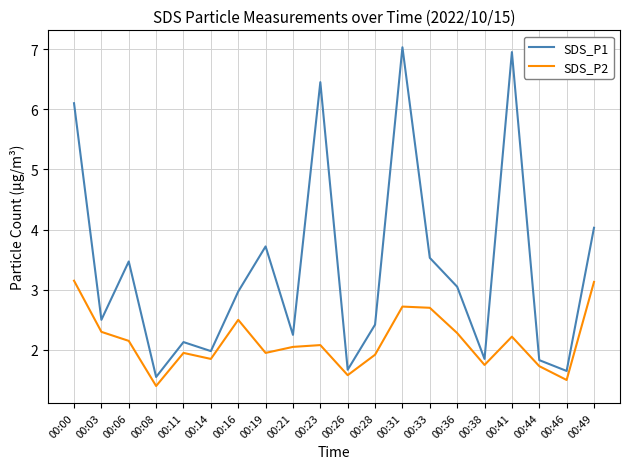

How many values in the SDS_P2 series are below 2?

9